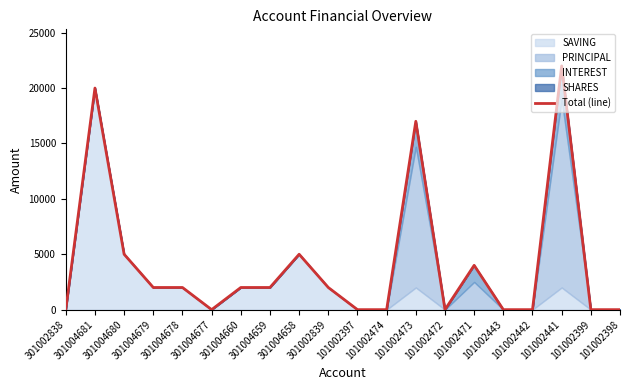

What is the approximate value at 301002839, to the nearest 50?

2000